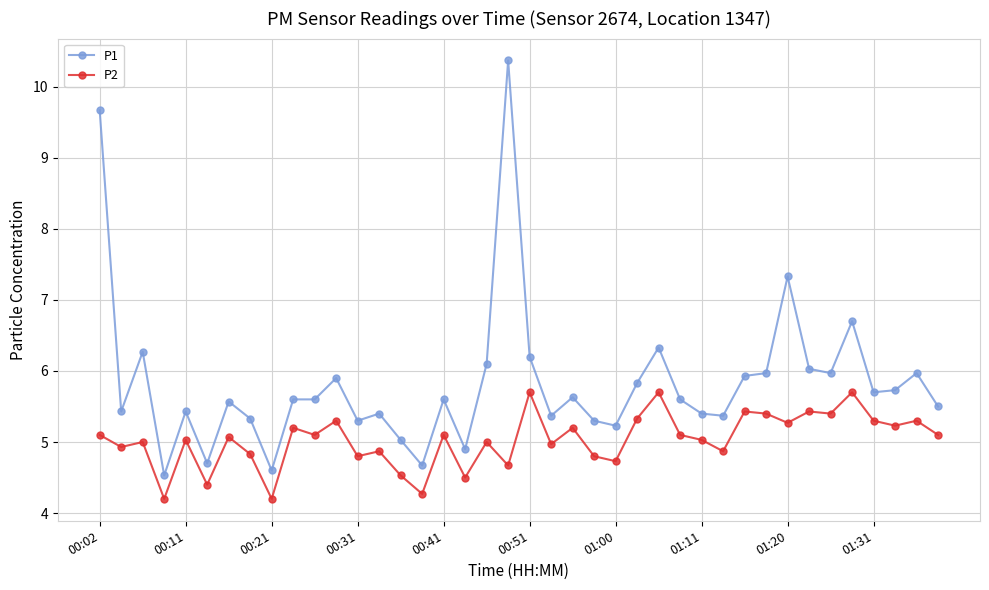

What is the minimum value for P1?

4.5